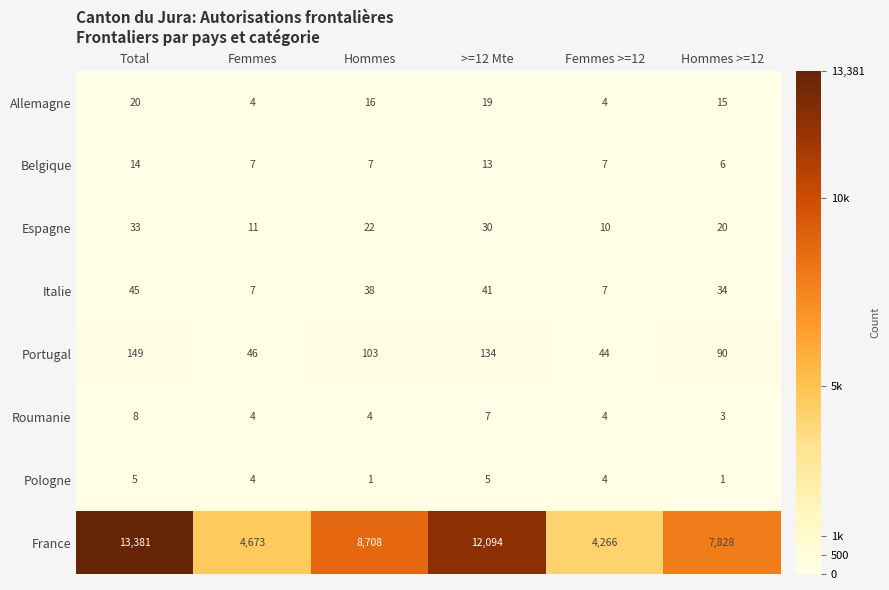

Which series has the widest spread of values?

France